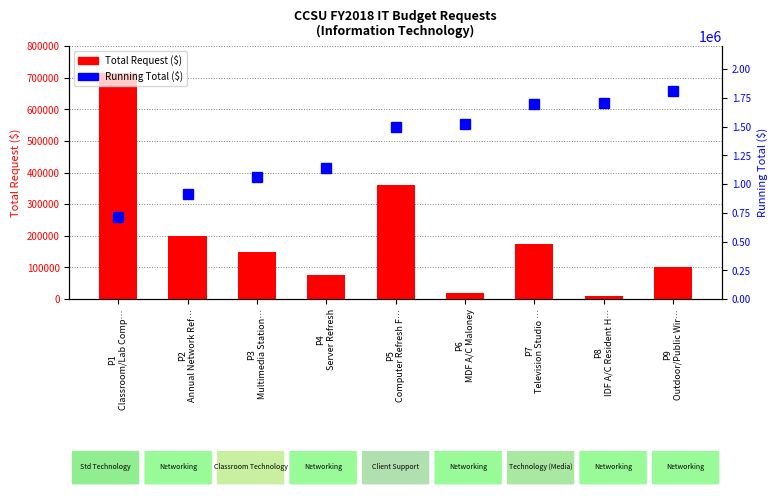

Between P2
Annual Network Ref… and P7
Television Studio …, which is larger?

P2
Annual Network Ref…